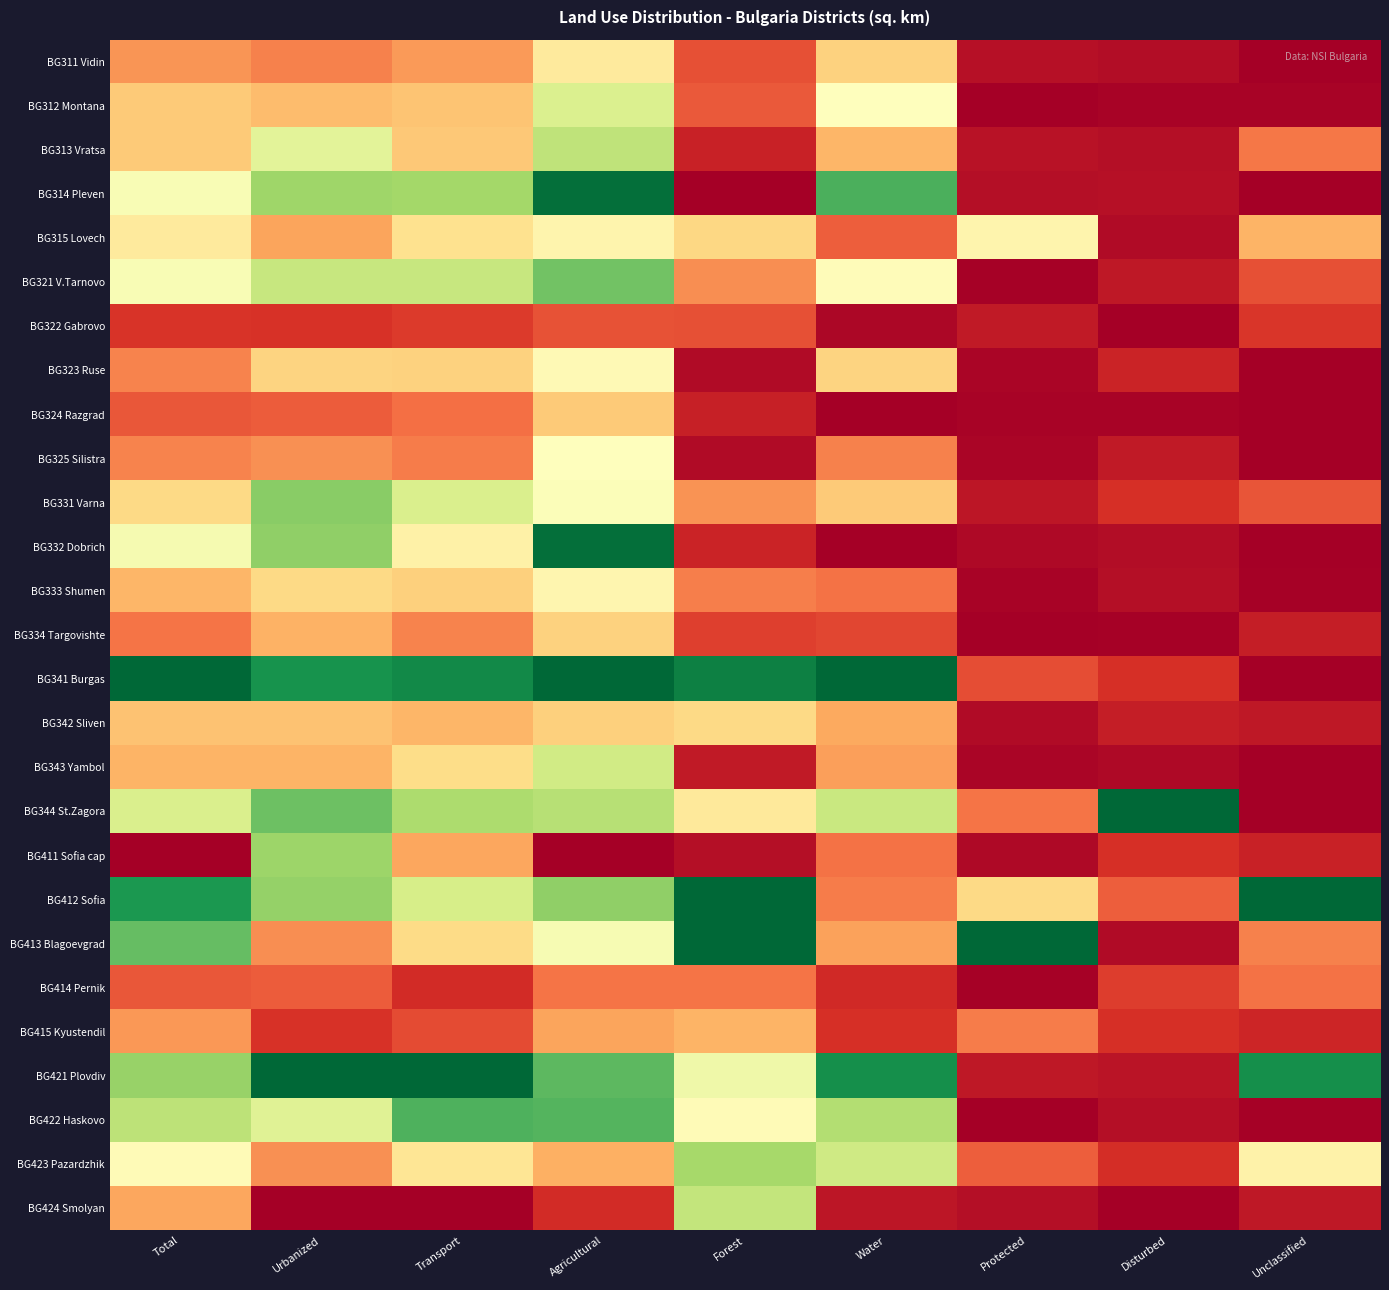

Reading left to right, extract all data points from this chart.

BG311 Vidin: Total=0.3	Urbanized=0.2	Transport=0.3	Agricultural=0.4	Forest=0.2	Water=0.4	Protected=0.0	Disturbed=0.0	Unclassified=0.0
BG312 Montana: Total=0.4	Urbanized=0.3	Transport=0.3	Agricultural=0.6	Forest=0.2	Water=0.5	Protected=0.0	Disturbed=0.0	Unclassified=0.0
BG313 Vratsa: Total=0.4	Urbanized=0.6	Transport=0.4	Agricultural=0.6	Forest=0.1	Water=0.3	Protected=0.0	Disturbed=0.0	Unclassified=0.2
BG314 Pleven: Total=0.5	Urbanized=0.7	Transport=0.7	Agricultural=1.0	Forest=0.0	Water=0.8	Protected=0.0	Disturbed=0.0	Unclassified=0.0
BG315 Lovech: Total=0.4	Urbanized=0.3	Transport=0.4	Agricultural=0.5	Forest=0.4	Water=0.2	Protected=0.5	Disturbed=0.0	Unclassified=0.3
BG321 V.Tarnovo: Total=0.5	Urbanized=0.6	Transport=0.6	Agricultural=0.8	Forest=0.3	Water=0.5	Protected=0.0	Disturbed=0.1	Unclassified=0.2
BG322 Gabrovo: Total=0.1	Urbanized=0.1	Transport=0.1	Agricultural=0.2	Forest=0.2	Water=0.0	Protected=0.1	Disturbed=0.0	Unclassified=0.1
BG323 Ruse: Total=0.2	Urbanized=0.4	Transport=0.4	Agricultural=0.5	Forest=0.0	Water=0.4	Protected=0.0	Disturbed=0.1	Unclassified=0.0
BG324 Razgrad: Total=0.2	Urbanized=0.2	Transport=0.2	Agricultural=0.4	Forest=0.1	Water=0.0	Protected=0.0	Disturbed=0.0	Unclassified=0.0
BG325 Silistra: Total=0.2	Urbanized=0.3	Transport=0.2	Agricultural=0.5	Forest=0.0	Water=0.2	Protected=0.0	Disturbed=0.1	Unclassified=0.0
BG331 Varna: Total=0.4	Urbanized=0.7	Transport=0.6	Agricultural=0.5	Forest=0.3	Water=0.4	Protected=0.0	Disturbed=0.1	Unclassified=0.2
BG332 Dobrich: Total=0.5	Urbanized=0.7	Transport=0.5	Agricultural=1.0	Forest=0.1	Water=0.0	Protected=0.0	Disturbed=0.0	Unclassified=0.0
BG333 Shumen: Total=0.3	Urbanized=0.4	Transport=0.4	Agricultural=0.5	Forest=0.2	Water=0.2	Protected=0.0	Disturbed=0.0	Unclassified=0.0
BG334 Targovishte: Total=0.2	Urbanized=0.3	Transport=0.2	Agricultural=0.4	Forest=0.1	Water=0.1	Protected=0.0	Disturbed=0.0	Unclassified=0.1
BG341 Burgas: Total=1.0	Urbanized=0.9	Transport=0.9	Agricultural=1.0	Forest=0.9	Water=1.0	Protected=0.2	Disturbed=0.1	Unclassified=0.0
BG342 Sliven: Total=0.3	Urbanized=0.3	Transport=0.3	Agricultural=0.4	Forest=0.4	Water=0.3	Protected=0.0	Disturbed=0.1	Unclassified=0.1
BG343 Yambol: Total=0.3	Urbanized=0.3	Transport=0.4	Agricultural=0.6	Forest=0.1	Water=0.3	Protected=0.0	Disturbed=0.0	Unclassified=0.0
BG344 St.Zagora: Total=0.6	Urbanized=0.8	Transport=0.7	Agricultural=0.7	Forest=0.4	Water=0.6	Protected=0.2	Disturbed=1.0	Unclassified=0.0
BG411 Sofia cap: Total=0.0	Urbanized=0.7	Transport=0.3	Agricultural=0.0	Forest=0.0	Water=0.2	Protected=0.0	Disturbed=0.1	Unclassified=0.1
BG412 Sofia: Total=0.9	Urbanized=0.7	Transport=0.6	Agricultural=0.7	Forest=1.0	Water=0.2	Protected=0.4	Disturbed=0.2	Unclassified=1.0
BG413 Blagoevgrad: Total=0.8	Urbanized=0.3	Transport=0.4	Agricultural=0.5	Forest=1.0	Water=0.3	Protected=1.0	Disturbed=0.0	Unclassified=0.2
BG414 Pernik: Total=0.2	Urbanized=0.2	Transport=0.1	Agricultural=0.2	Forest=0.2	Water=0.1	Protected=0.0	Disturbed=0.1	Unclassified=0.2
BG415 Kyustendil: Total=0.3	Urbanized=0.1	Transport=0.1	Agricultural=0.3	Forest=0.3	Water=0.1	Protected=0.2	Disturbed=0.1	Unclassified=0.1
BG421 Plovdiv: Total=0.7	Urbanized=1.0	Transport=1.0	Agricultural=0.8	Forest=0.5	Water=0.9	Protected=0.1	Disturbed=0.0	Unclassified=0.9
BG422 Haskovo: Total=0.7	Urbanized=0.6	Transport=0.8	Agricultural=0.8	Forest=0.5	Water=0.7	Protected=0.0	Disturbed=0.0	Unclassified=0.0
BG423 Pazardzhik: Total=0.5	Urbanized=0.3	Transport=0.4	Agricultural=0.3	Forest=0.7	Water=0.6	Protected=0.2	Disturbed=0.1	Unclassified=0.5
BG424 Smolyan: Total=0.3	Urbanized=0.0	Transport=0.0	Agricultural=0.1	Forest=0.6	Water=0.0	Protected=0.0	Disturbed=0.0	Unclassified=0.1